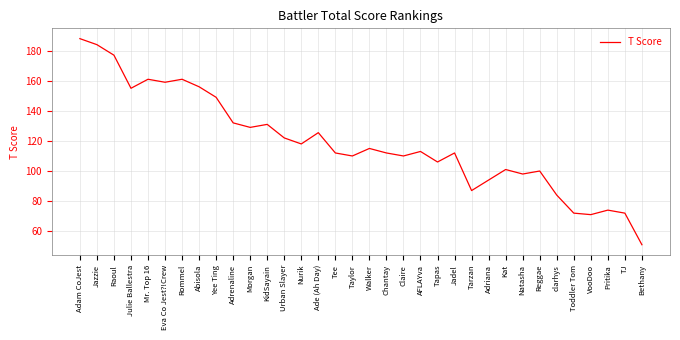

What position from the left is Reggae?

28